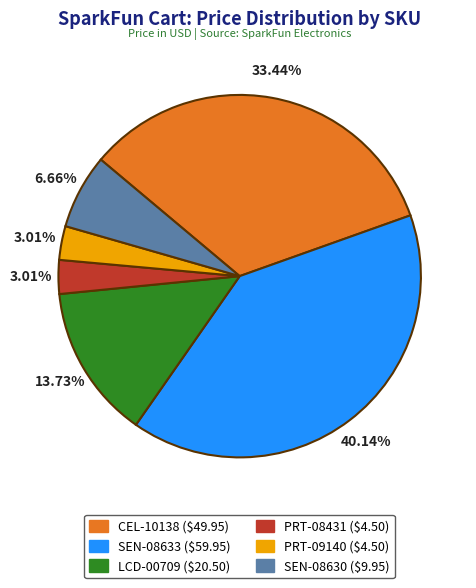

Is it true that PRT-08431 is 3% of the pie?

True